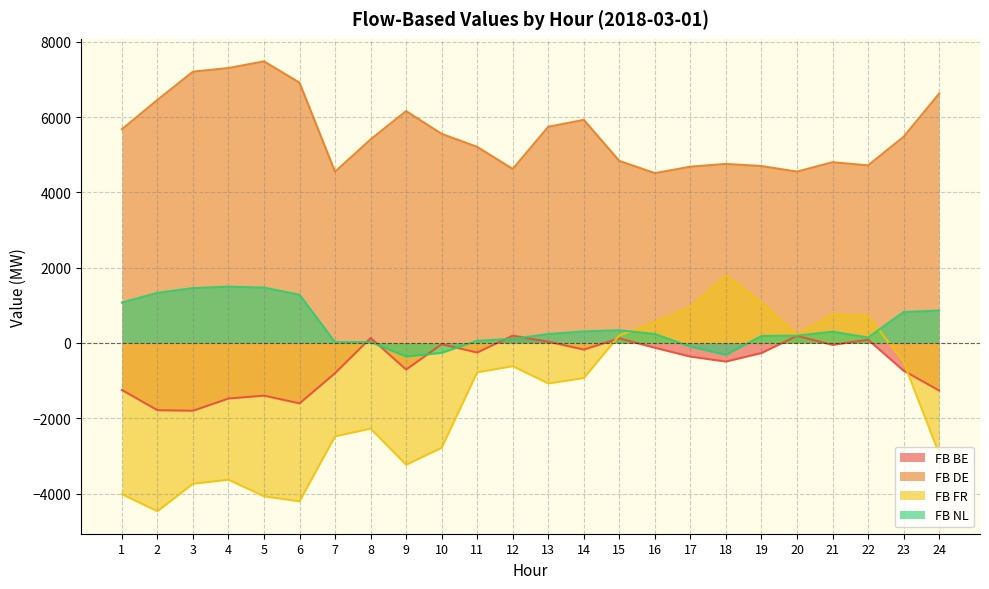

Which category has the lowest value in the FB DE series?

16